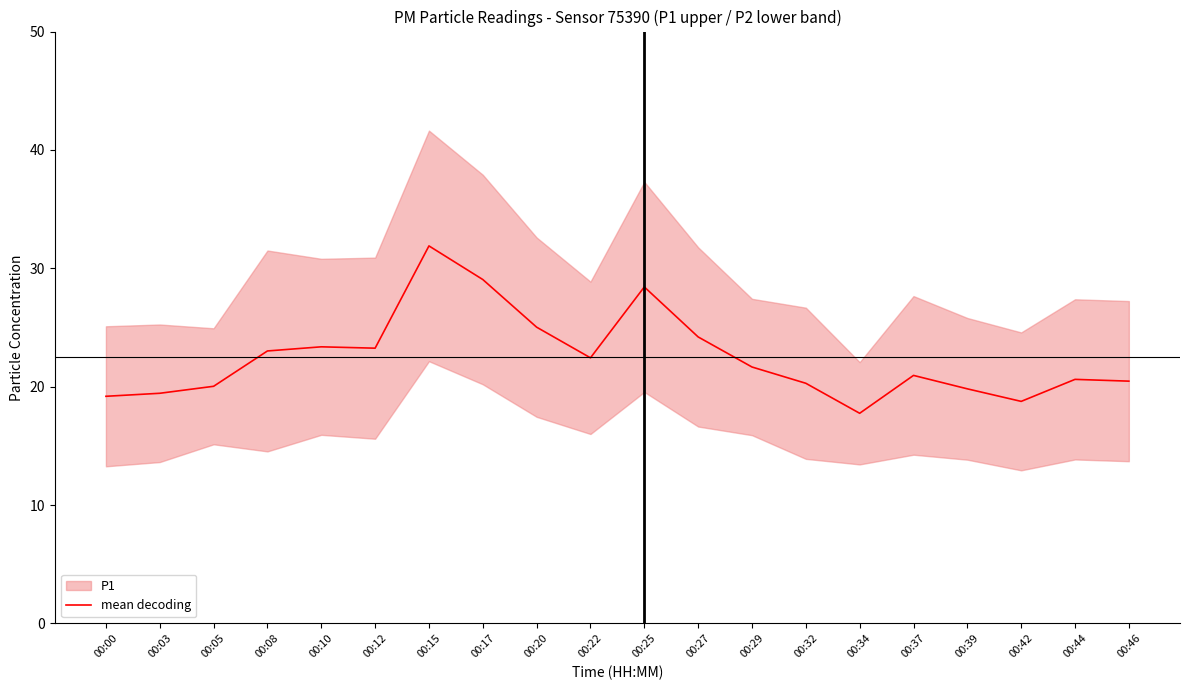

True or false: the data has more than 2 interior local peaks.

True